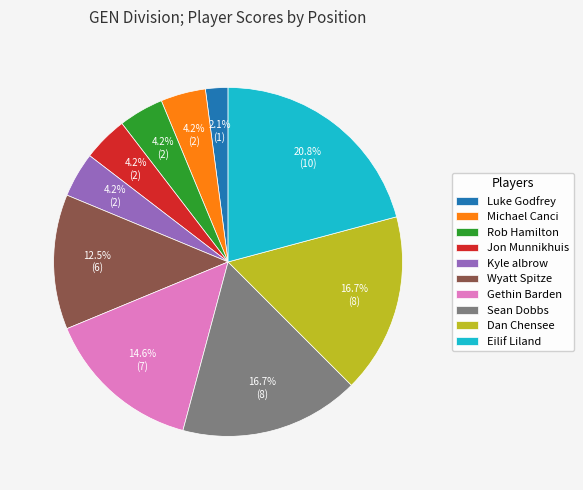

To the nearest percent, what portion does Rob Hamilton represent?

4%